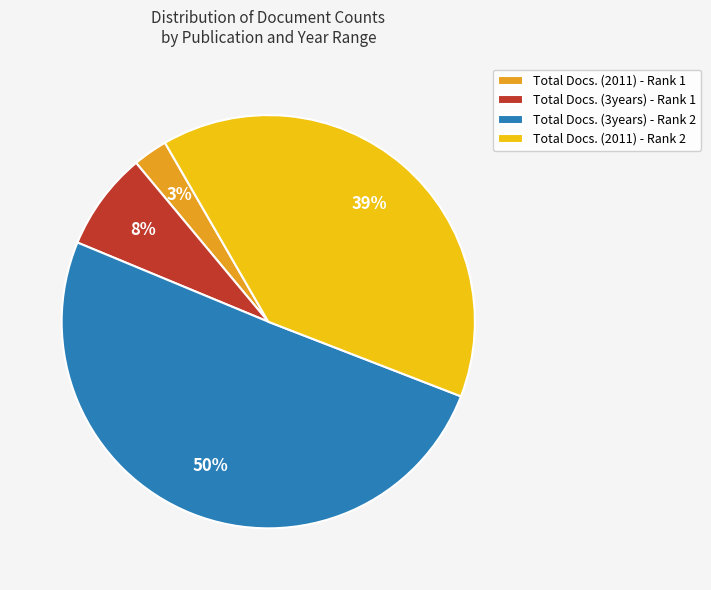

To the nearest percent, what percentage of the pie is Total Docs. (3years) - Rank 1?

8%